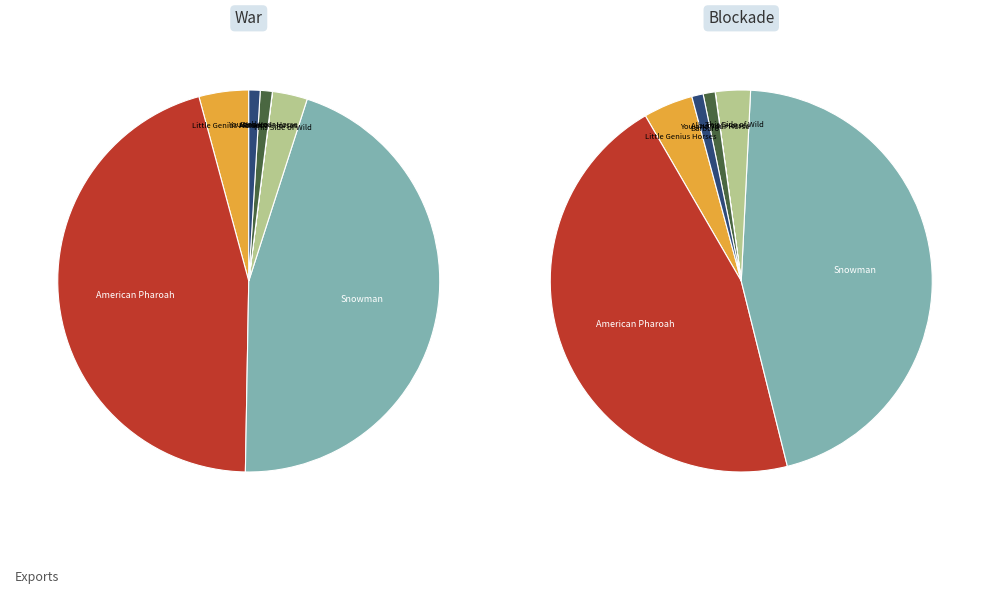

Which category has the smallest portion of the pie?

Album of Horses